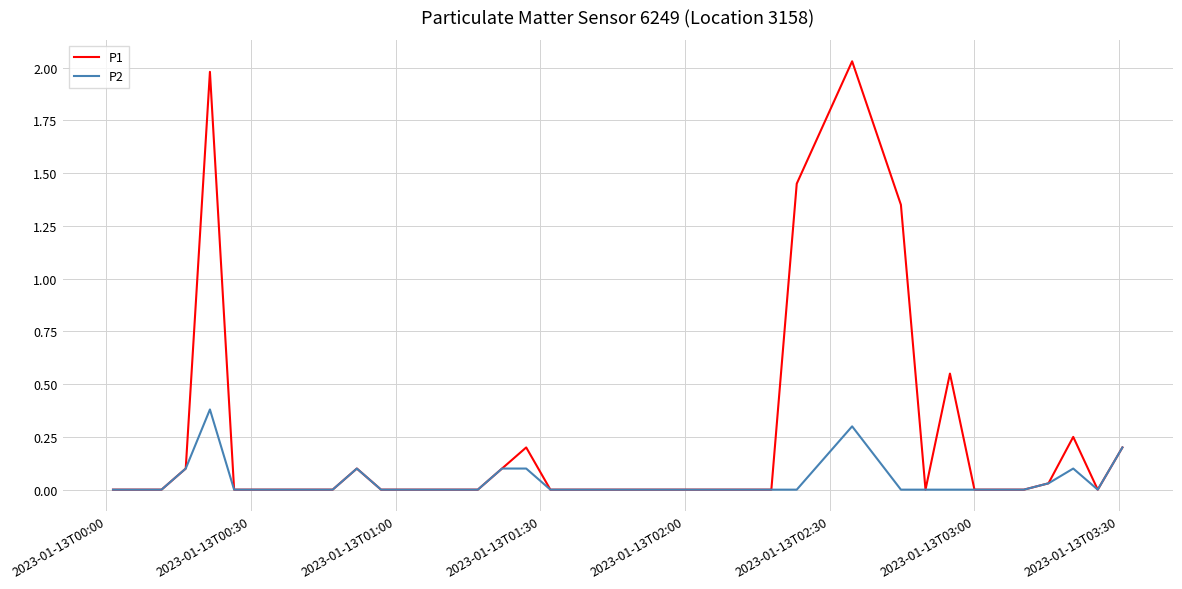

List the series in order of their peak value, highest first.

P1, P2